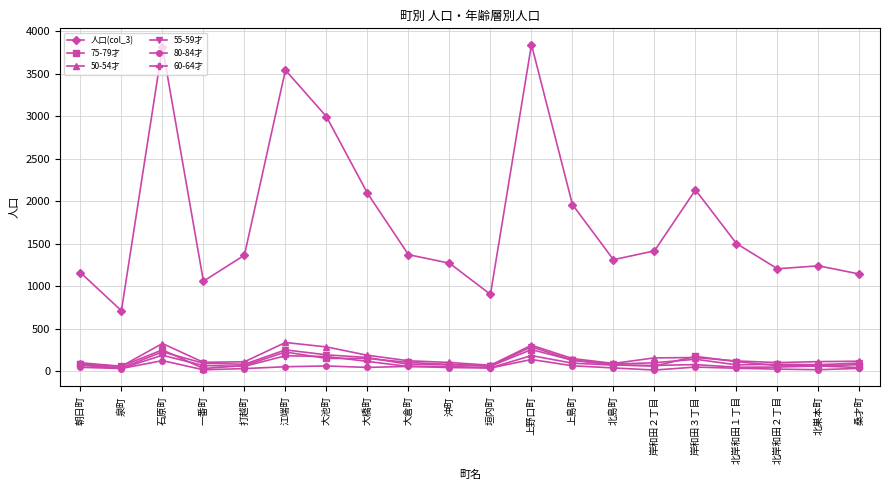

True or false: 人口(col_3) and 60-64才 intersect in this chart.

False